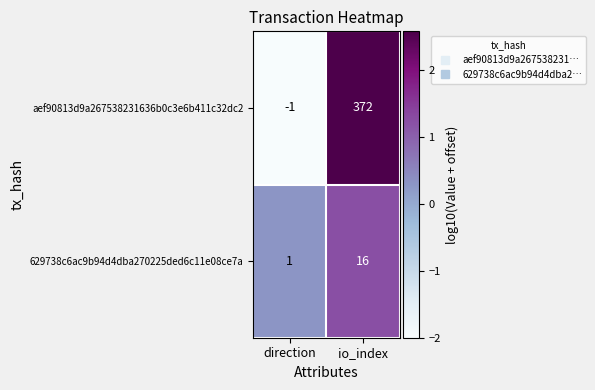

What is the sum of all 629738c6ac9b94d4dba270225ded6c11e08ce7a values?

17